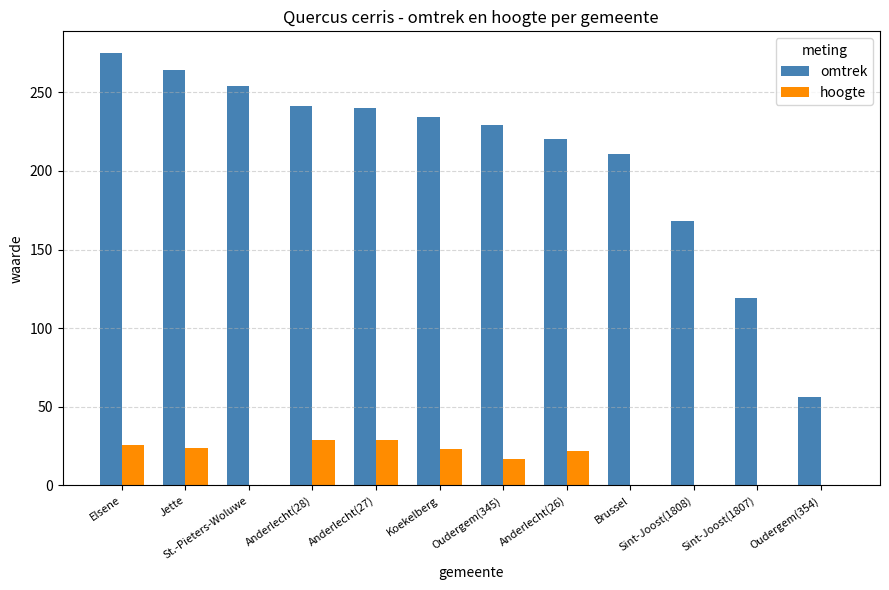

At which category is the sum across all series the highest?

Elsene